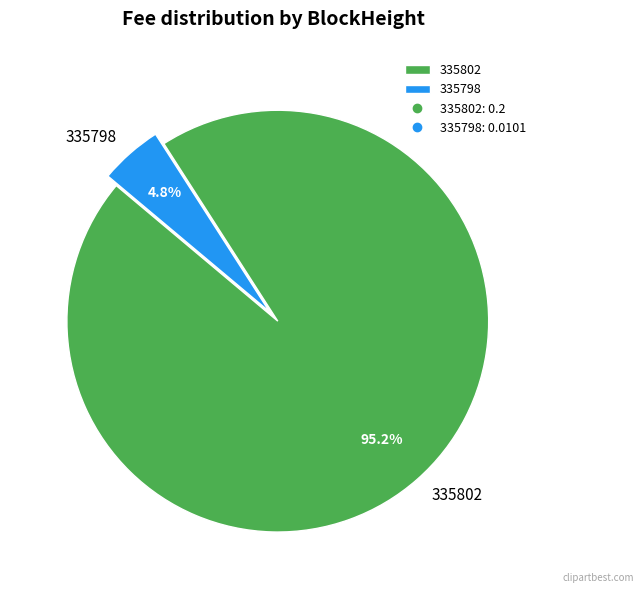

Combined, do 335802 and 335798 account for over 50%?

Yes